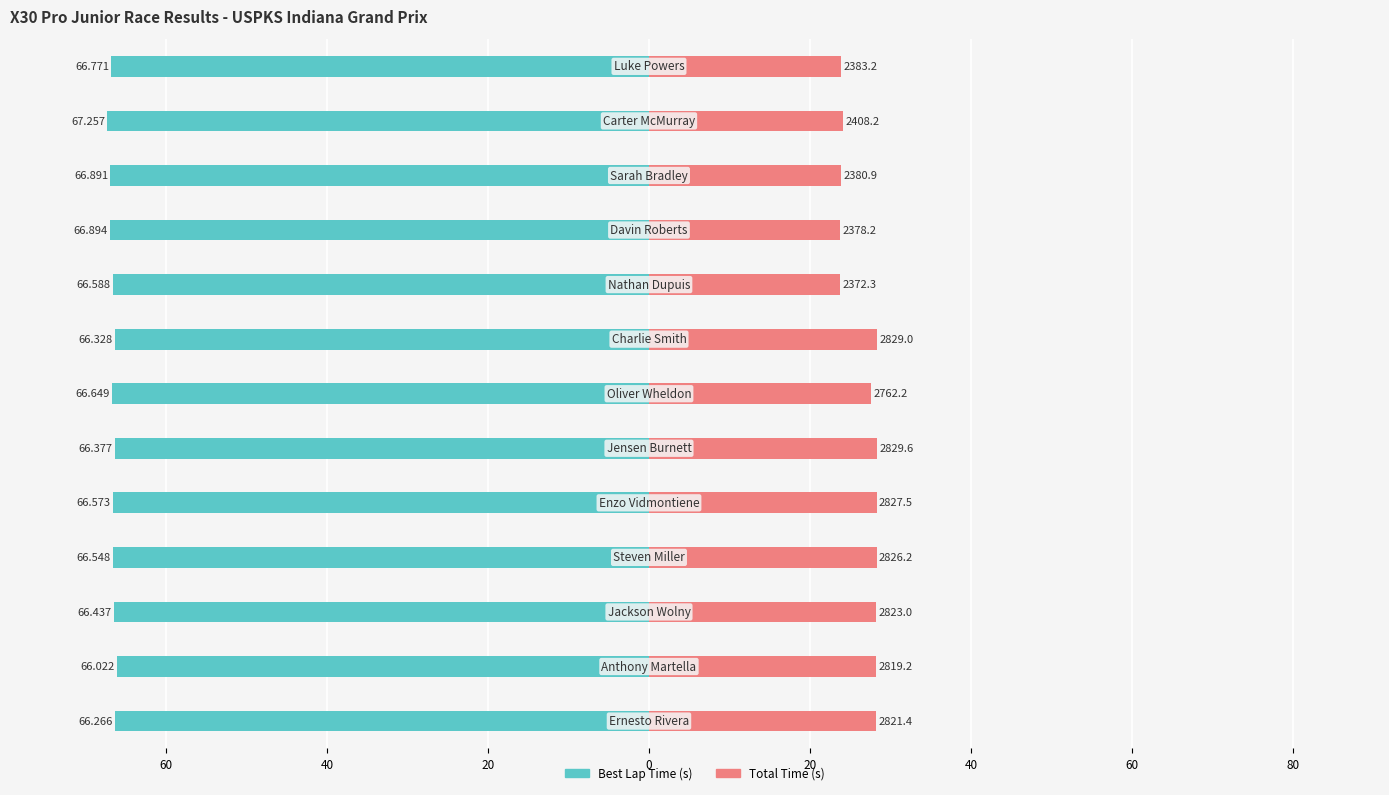

At how many categories does at least one series exceed 13?

13